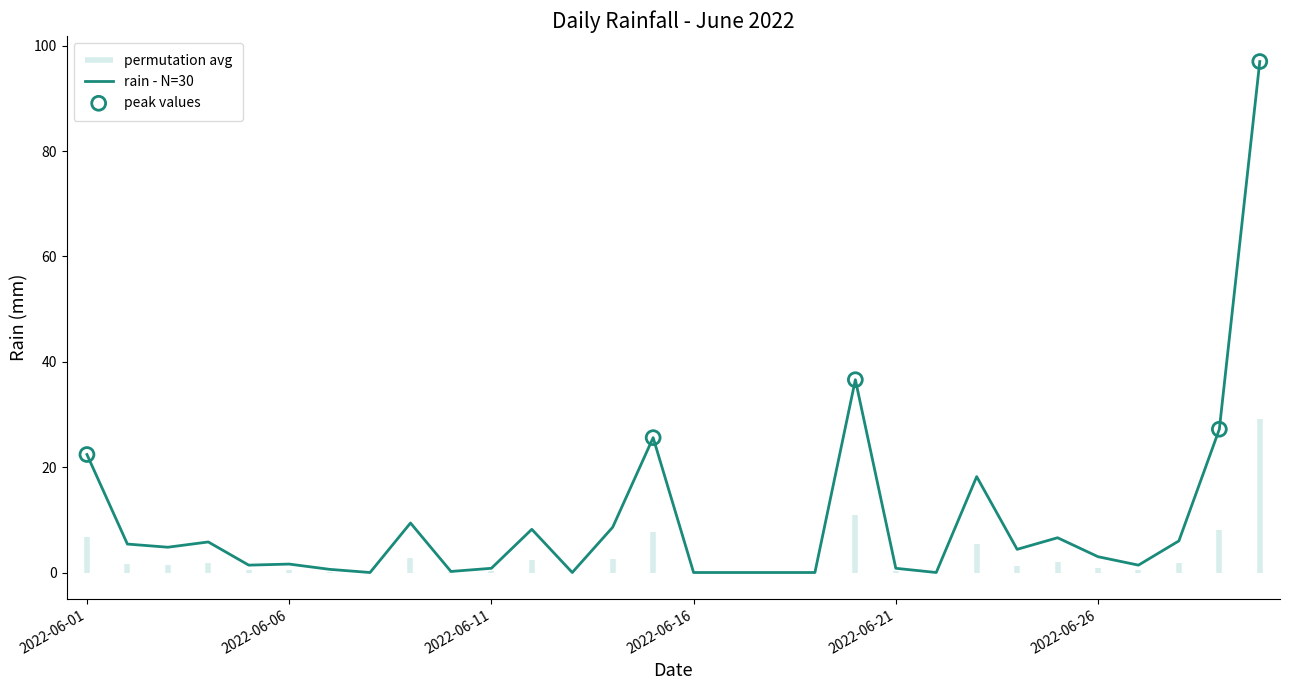

Which has a higher value, 2022-06-02 or 2022-06-07?

2022-06-02